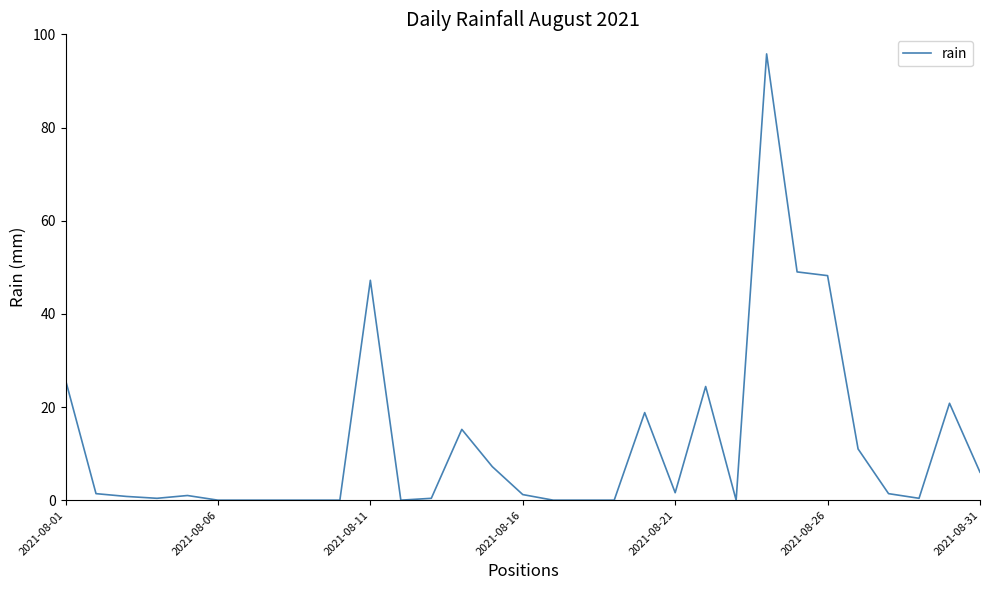

What is the difference between the maximum and minimum values?

95.8